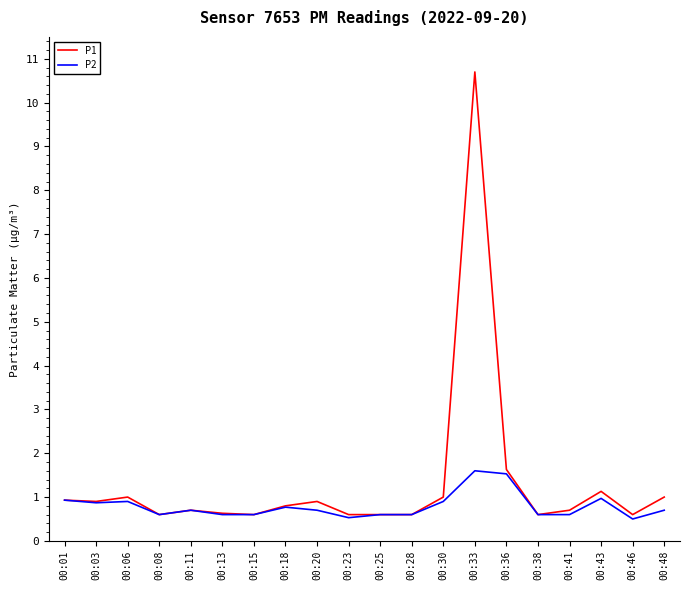

Which series has the largest range (max minus min)?

P1